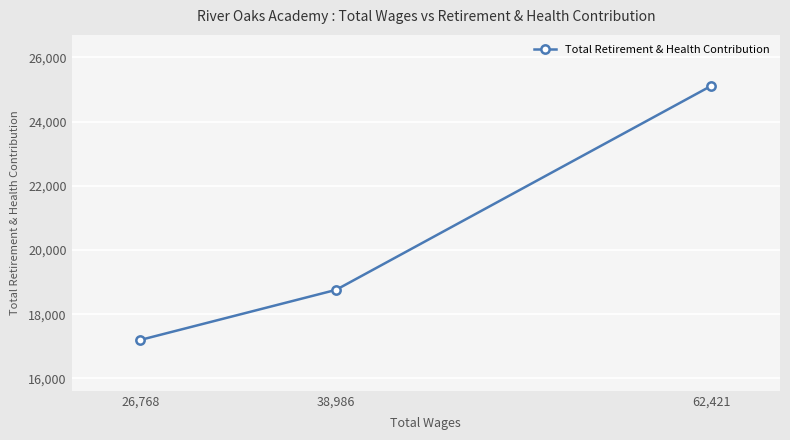

List the labels in order of value, smallest first.

26,768, 38,986, 62,421